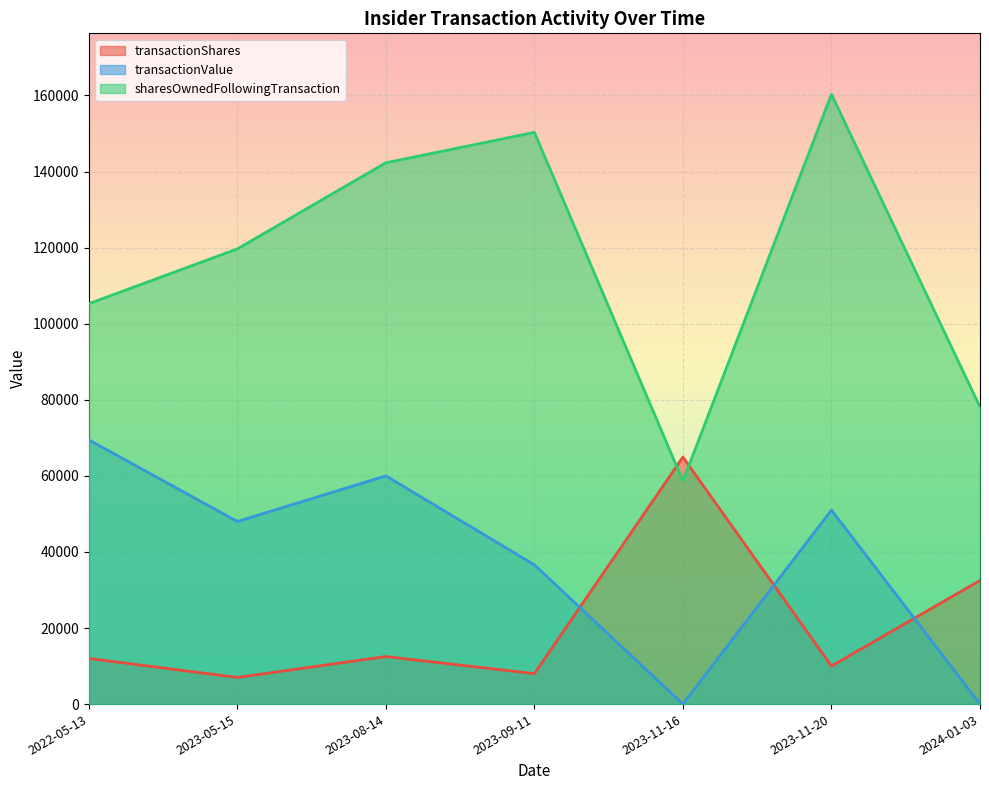

Which series changed the most between 2023-11-16 and 2023-11-20?

sharesOwnedFollowingTransaction